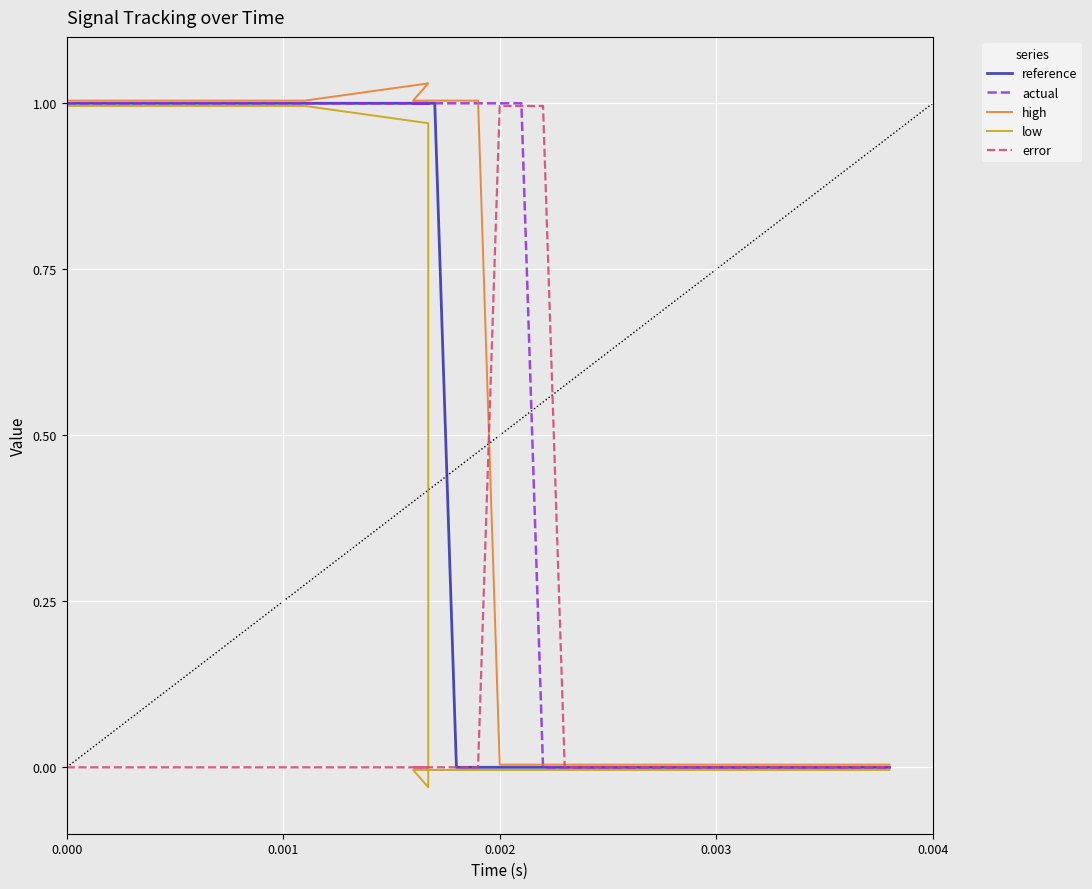

Is the value of high at 27 greater than the value of reference at 22?

Yes